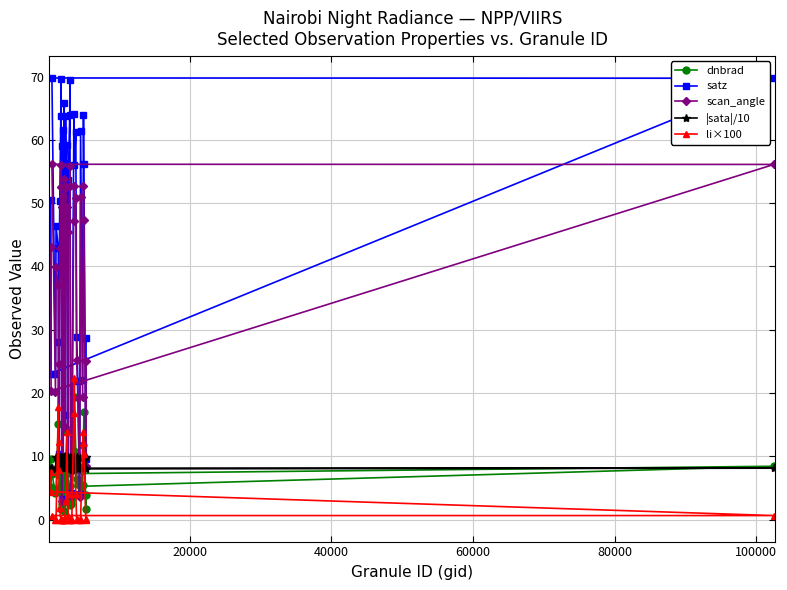

What is the lowest value of the scan_angle series?

2.9